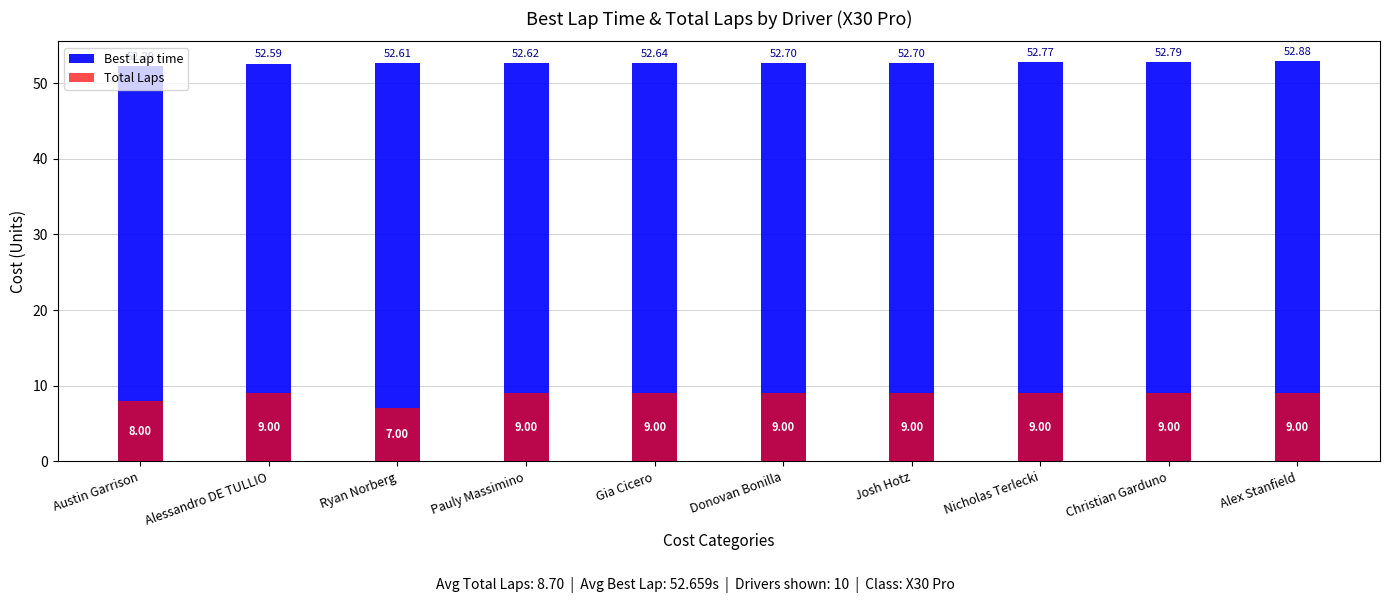

List the series in order of their peak value, lowest first.

Total Laps, Best Lap time